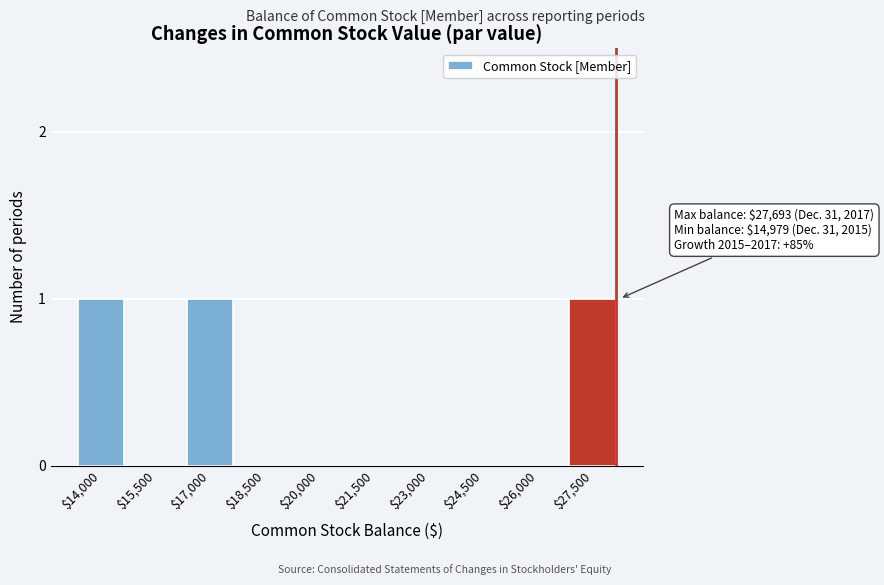

The chart shows a value of 0 at $15,500. True or false?

True